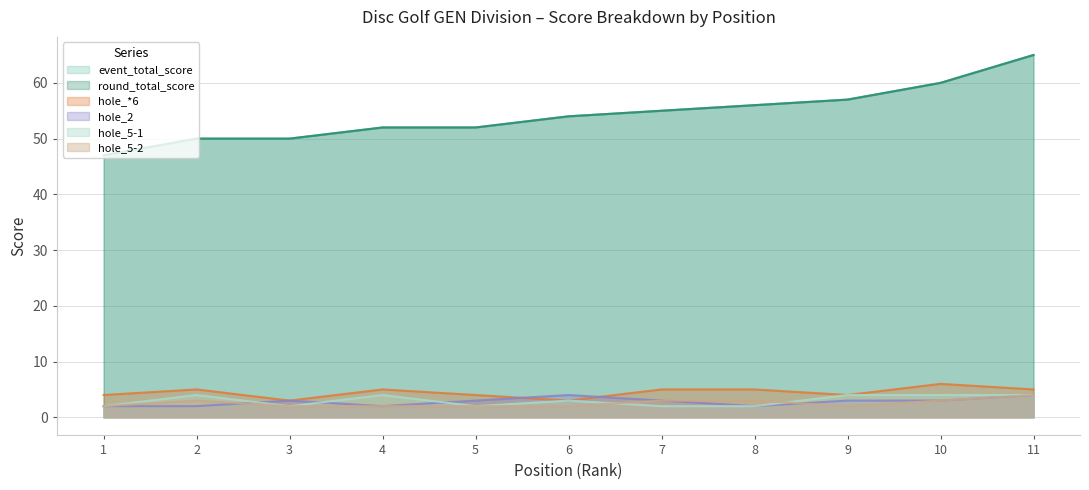

Reading left to right, what are all the values shown in this chart?

event_total_score: 1=47	2=50	3=50	4=52	5=52	6=54	7=55	8=56	9=57	10=60	11=65
round_total_score: 1=47	2=50	3=50	4=52	5=52	6=54	7=55	8=56	9=57	10=60	11=65
hole_*6: 1=4	2=5	3=3	4=5	5=4	6=3	7=5	8=5	9=4	10=6	11=5
hole_2: 1=2	2=2	3=3	4=2	5=3	6=4	7=3	8=2	9=3	10=3	11=4
hole_5-1: 1=2	2=4	3=2	4=4	5=2	6=3	7=2	8=2	9=4	10=4	11=4
hole_5-2: 1=2	2=3	3=2	4=2	5=2	6=2	7=3	8=3	9=2	10=3	11=4